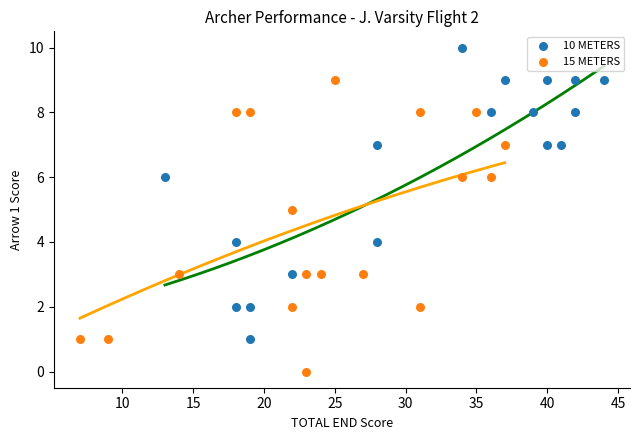

Which series reaches the minimum Y coordinate?

15 METERS